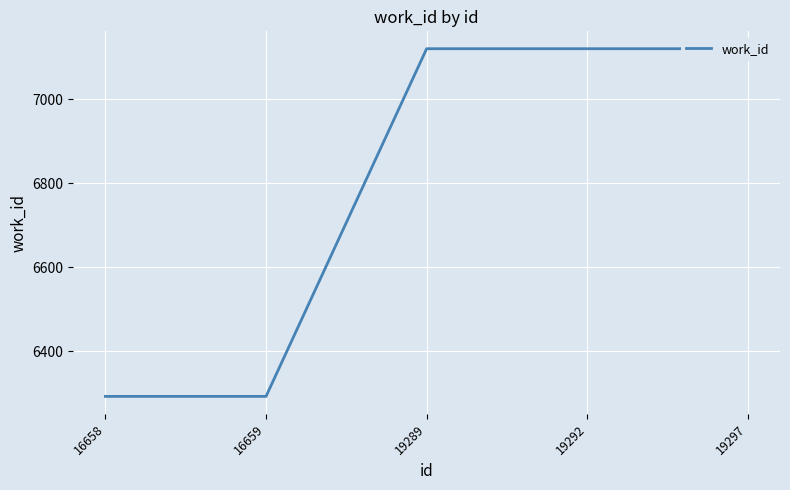

Reading right to left, list all the values displayed in this chart.

19297=7120	19292=7120	19289=7120	16659=6293	16658=6293